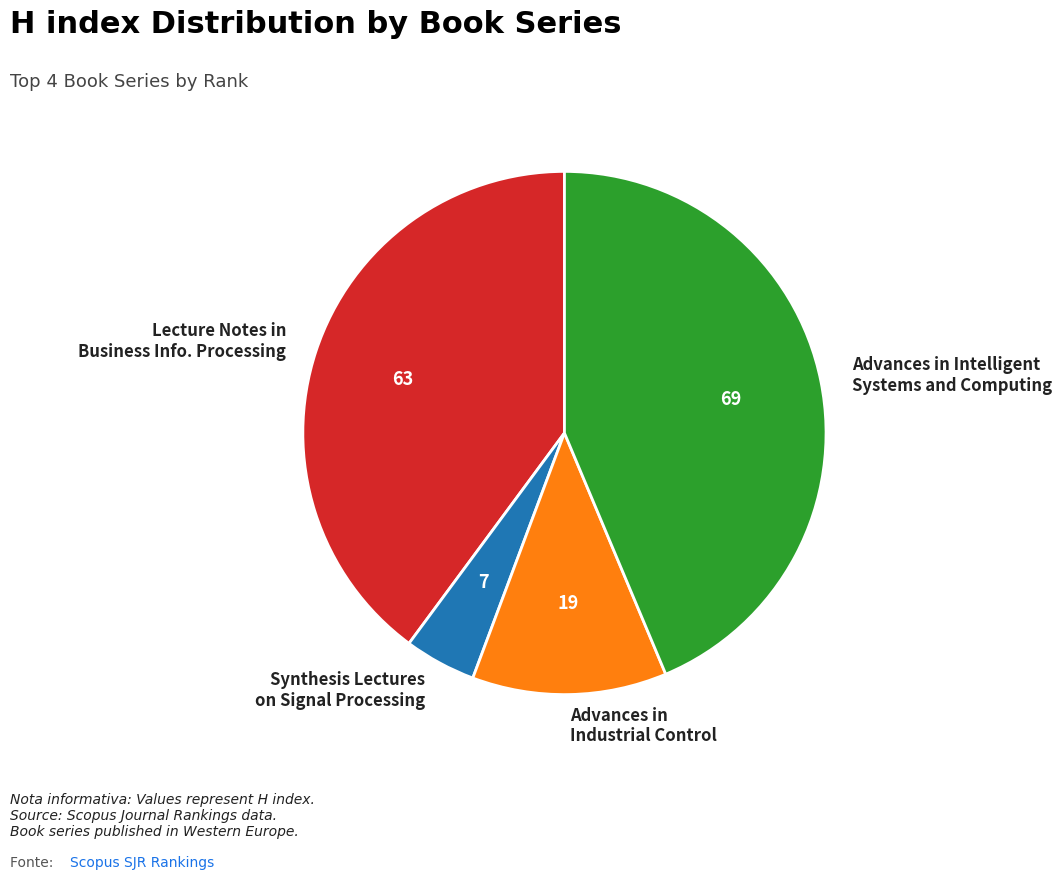

Rank the categories by value from lowest to highest.

Synthesis Lectures on Signal Processing, Advances in Industrial Control, Lecture Notes in Business Info. Processing, Advances in Intelligent Systems and Computing